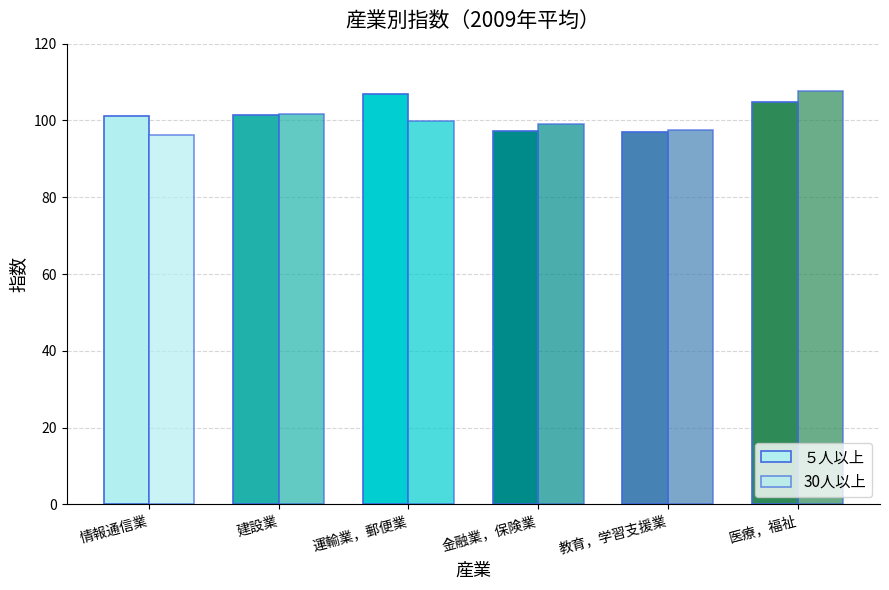

The value of ５人以上 at 建設業 is 101.4. True or false?

True